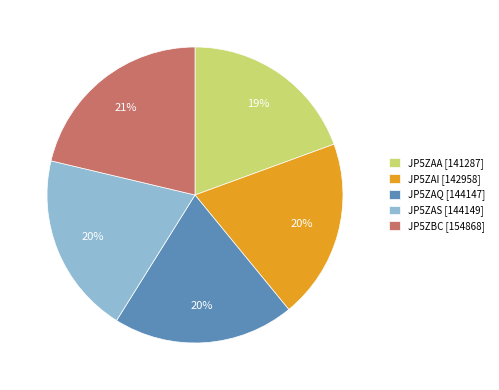

How many segments does this pie chart have?

5